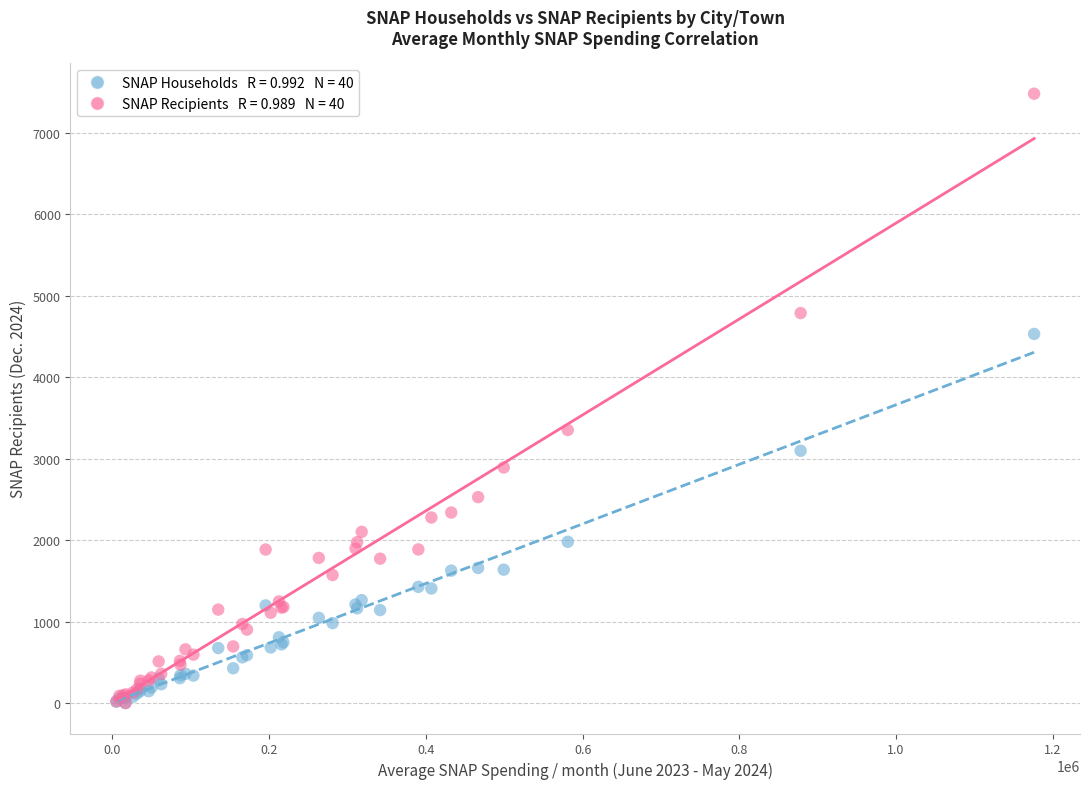

Across all series, what Y value is closest to 3739?

3351